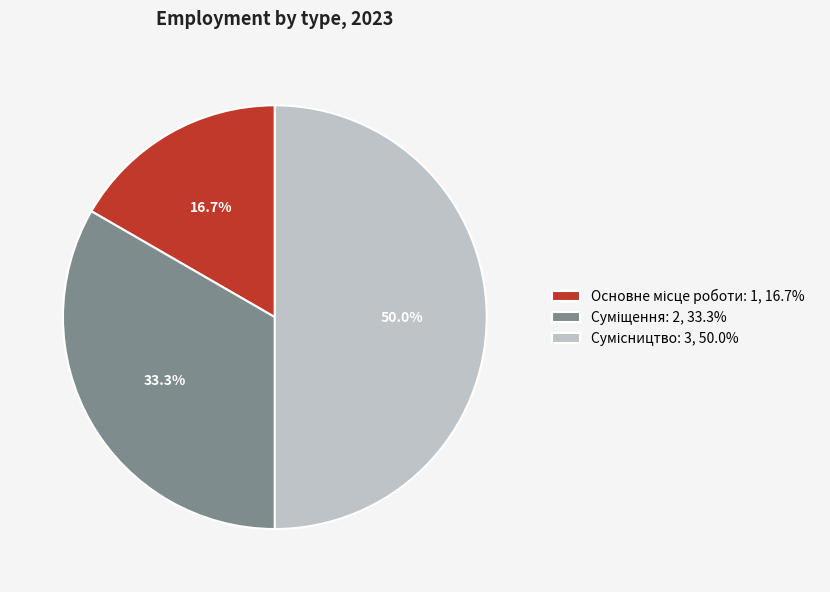

How many segments does this pie chart have?

3